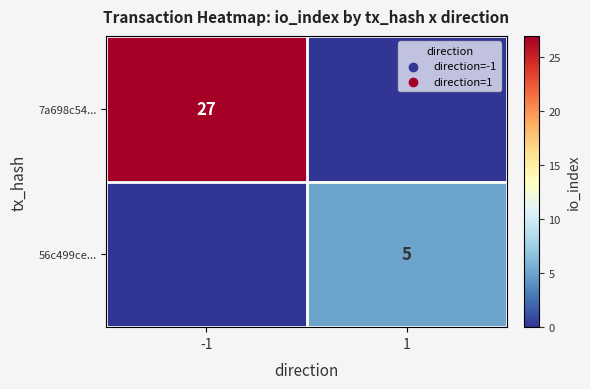

True or false: 56c499ce... has a value of 2 at 1.

False